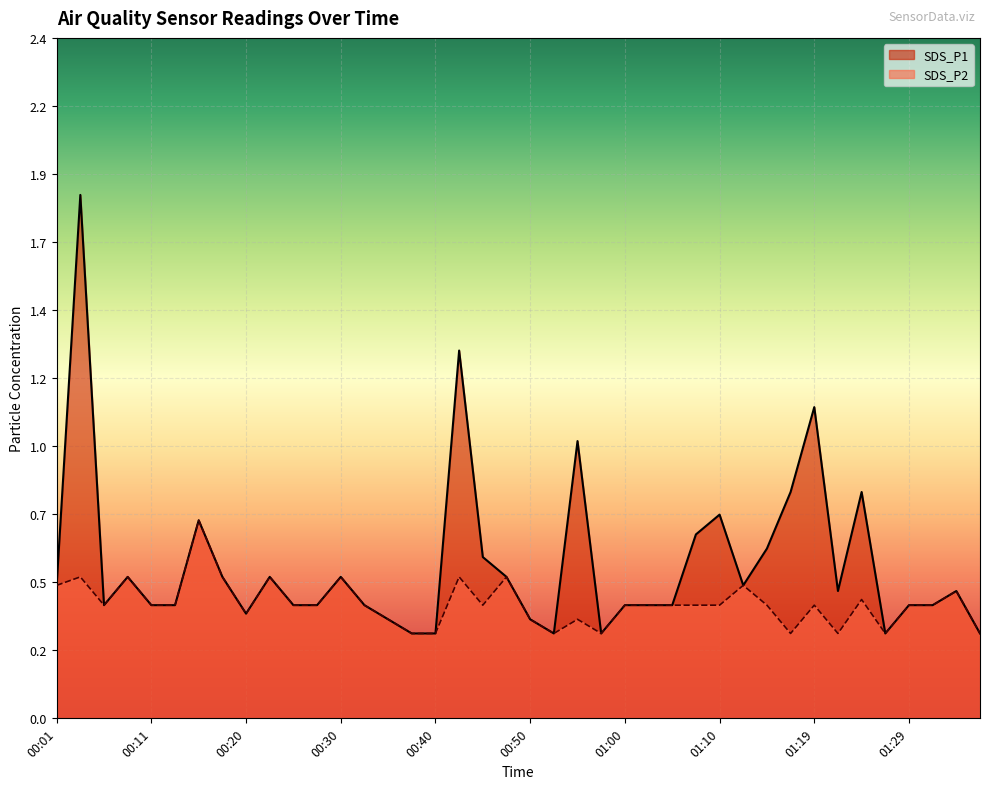

What are all the series names shown in the legend?

SDS_P1, SDS_P2